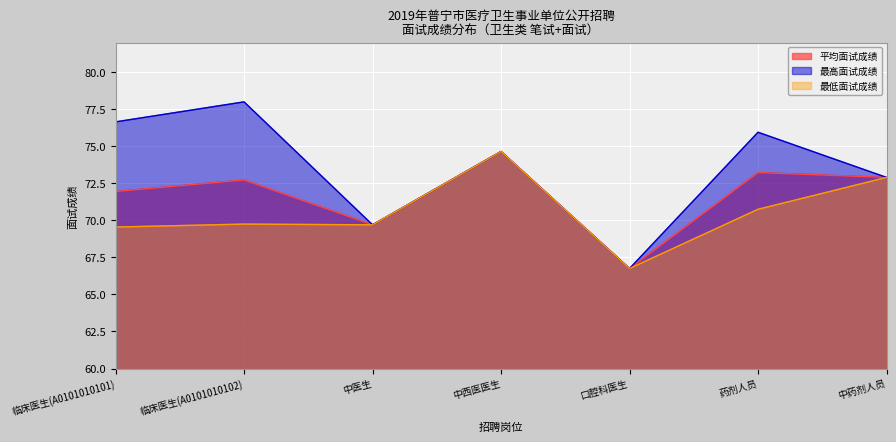

Is the value of 最低面试成绩 at 临床医生(A0101010101) greater than the value of 最高面试成绩 at 临床医生(A0101010102)?

No